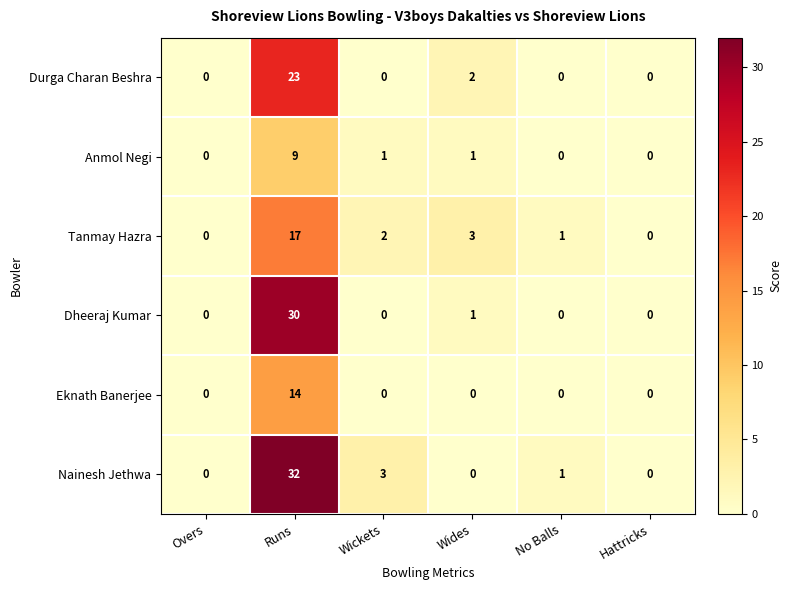

What is the greatest value displayed?

32